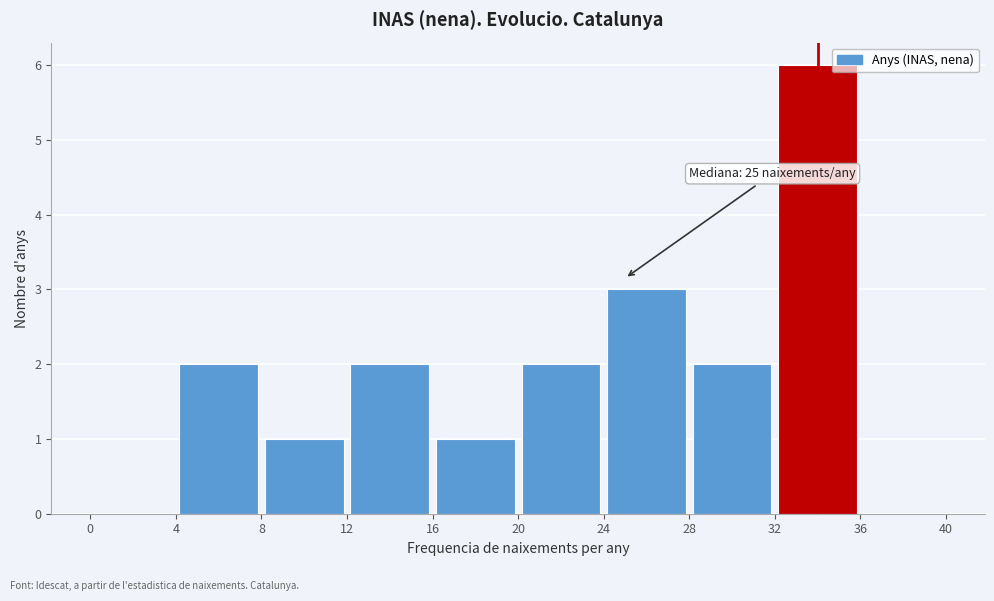

Over which range of the x-axis is the bar tallest?

32 to 36